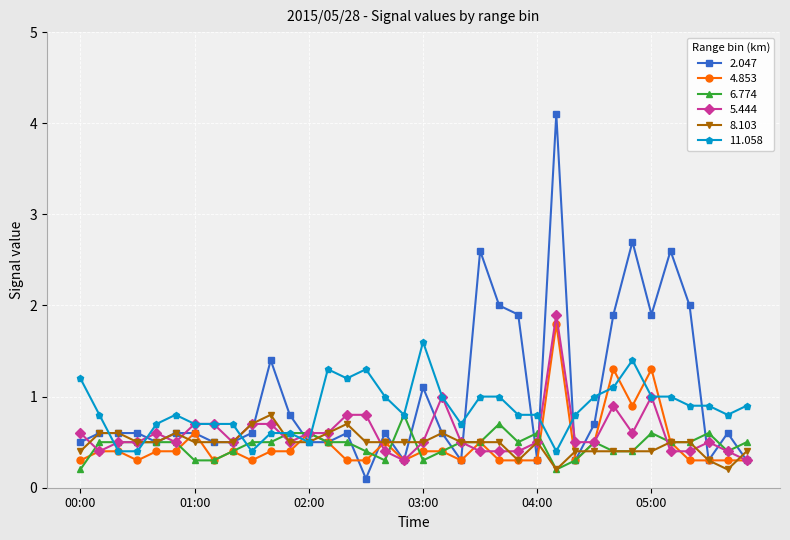

What is the value of the 11.058 point at the 7th from the left?

0.7